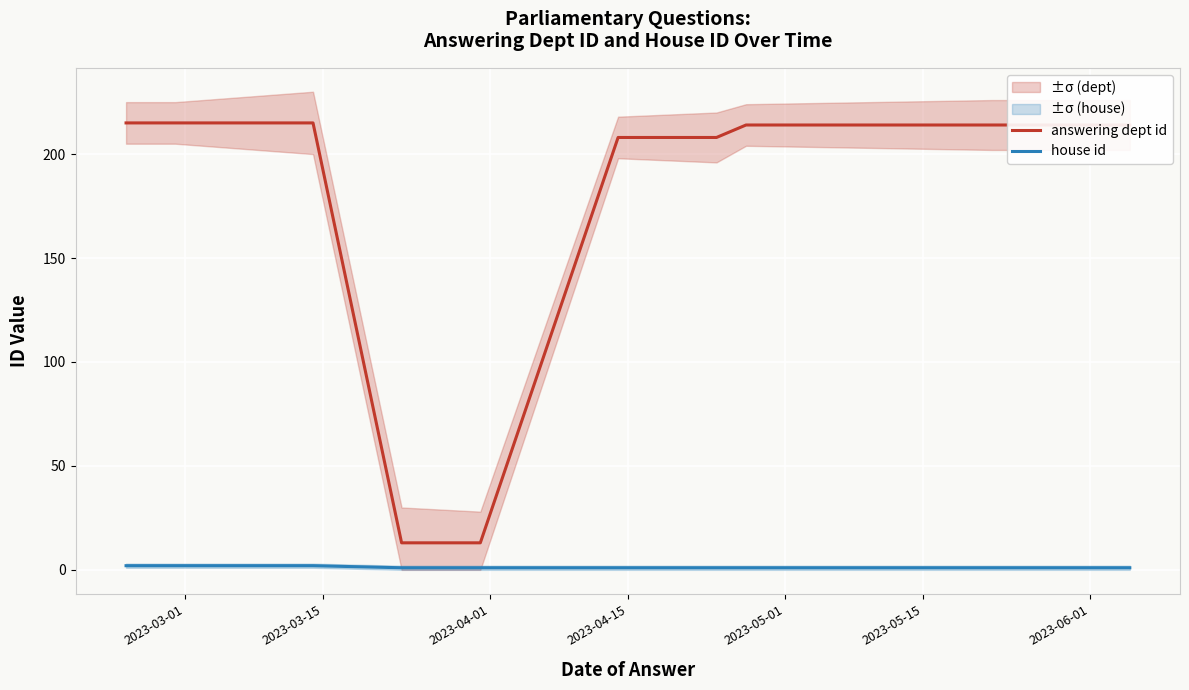

True or false: answering dept id and house id intersect in this chart.

False